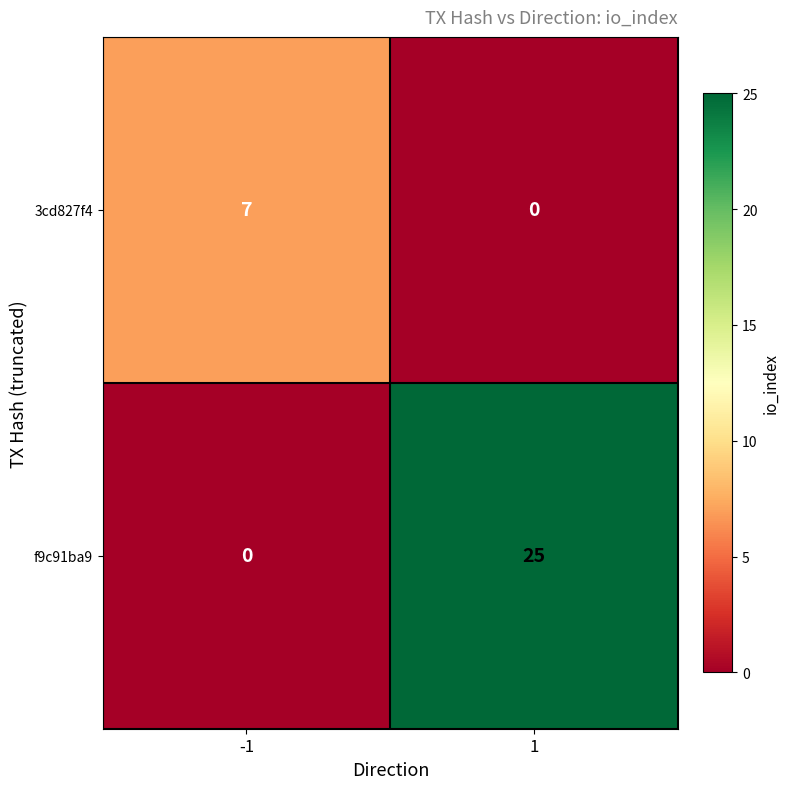

Reading left to right, transcribe all the data shown in this chart.

3cd827f4: 7	0
f9c91ba9: 0	25